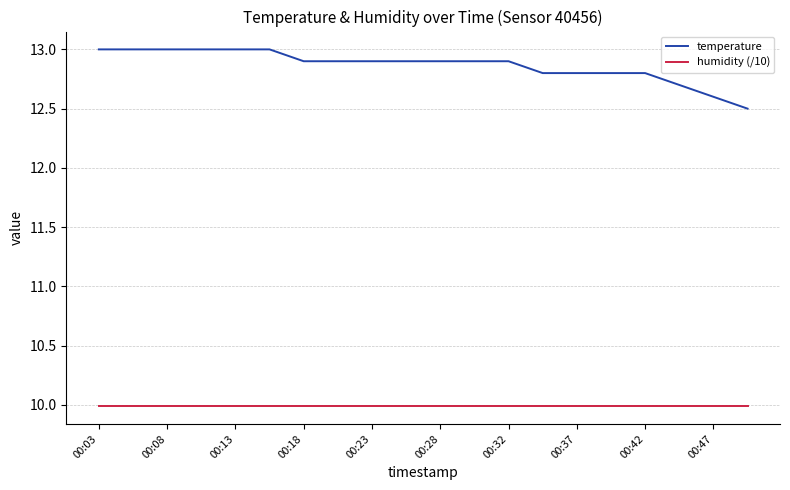

What is the highest value of the humidity (/10) series?

10.0